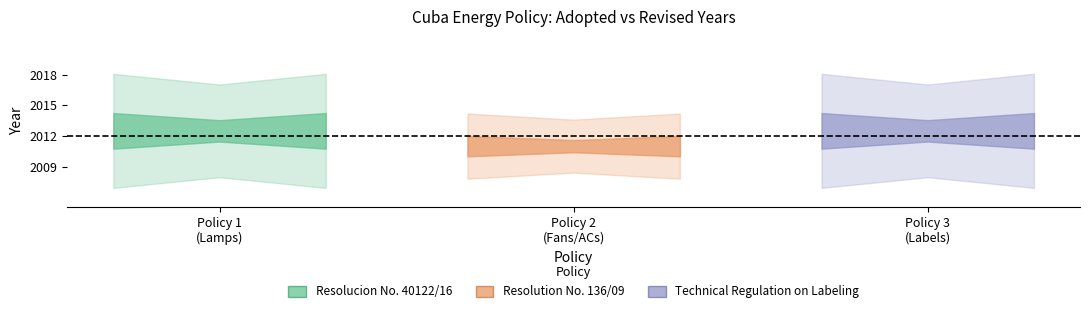

At which label is Revised closest to 2014?

Resolution No. 136/09